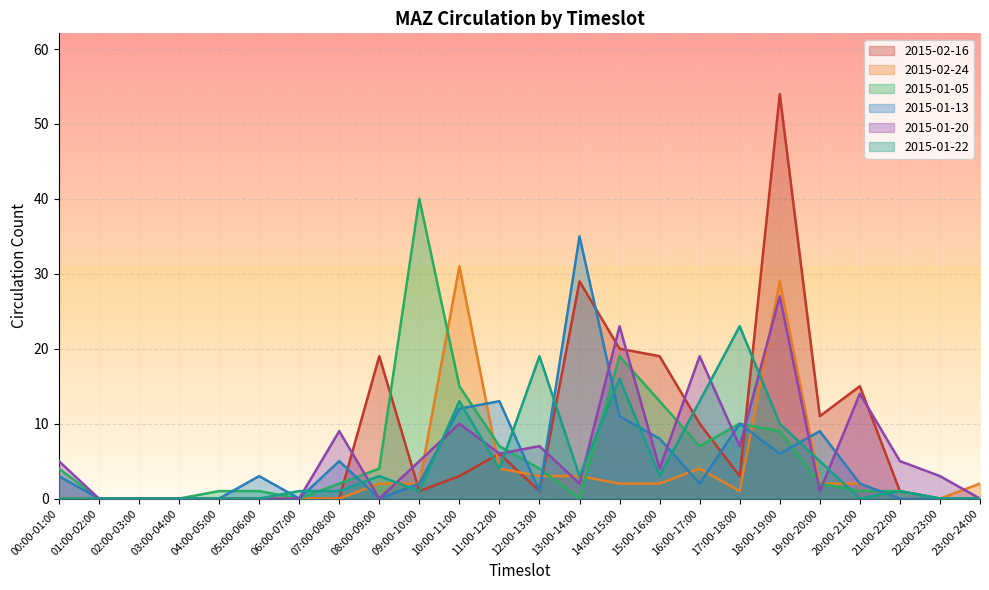

What is the label of the 5th point from the left?

04:00-05:00